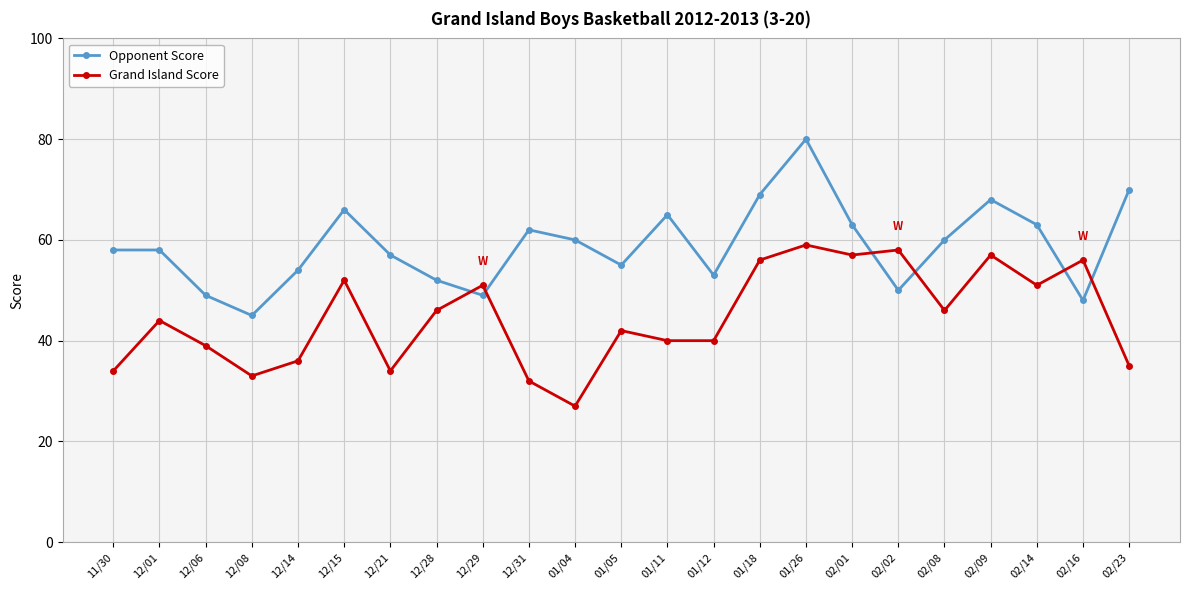

Where is the first local minimum for Opponent Score?

12/08